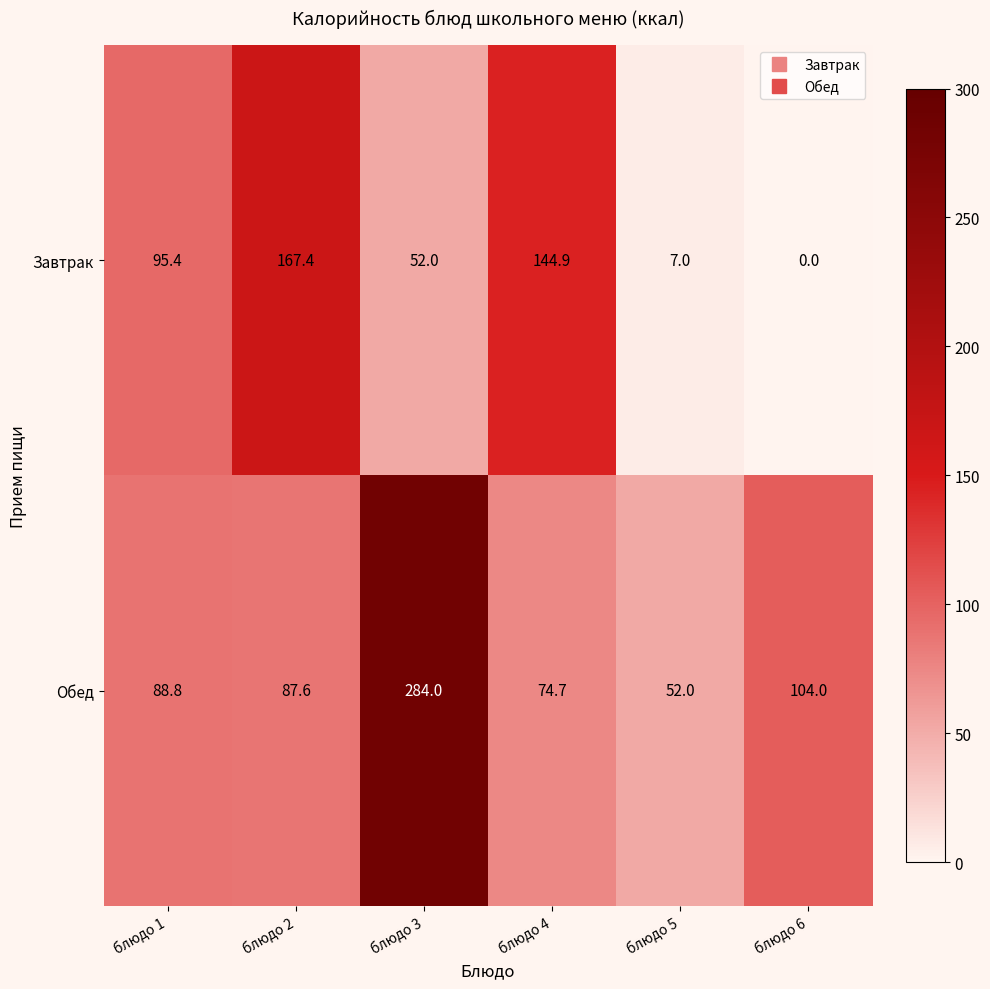

Is it true that Завтрак equals 283.5 at блюдо 2?

False